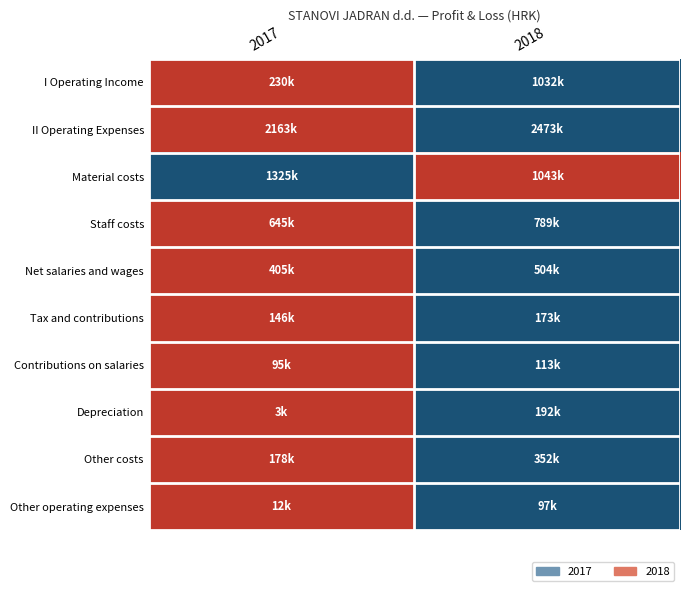

At how many categories does at least one series exceed 0?

2